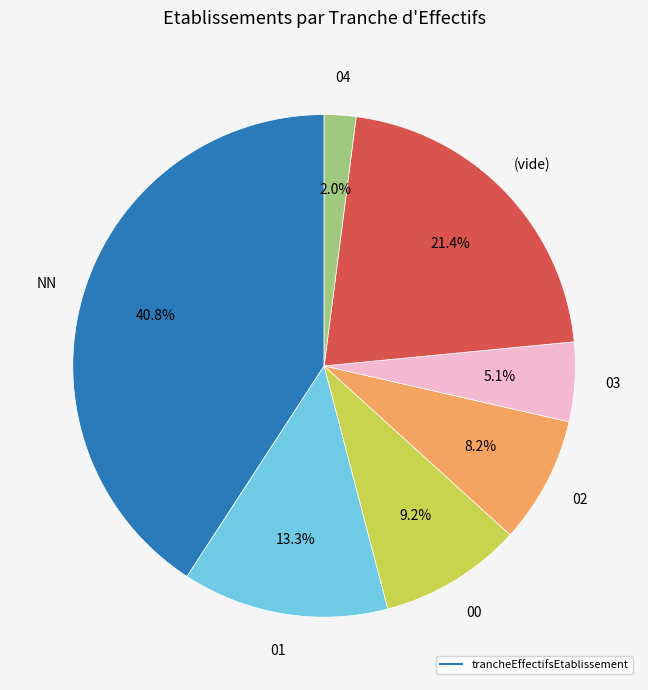

Does any single category account for the majority?

No